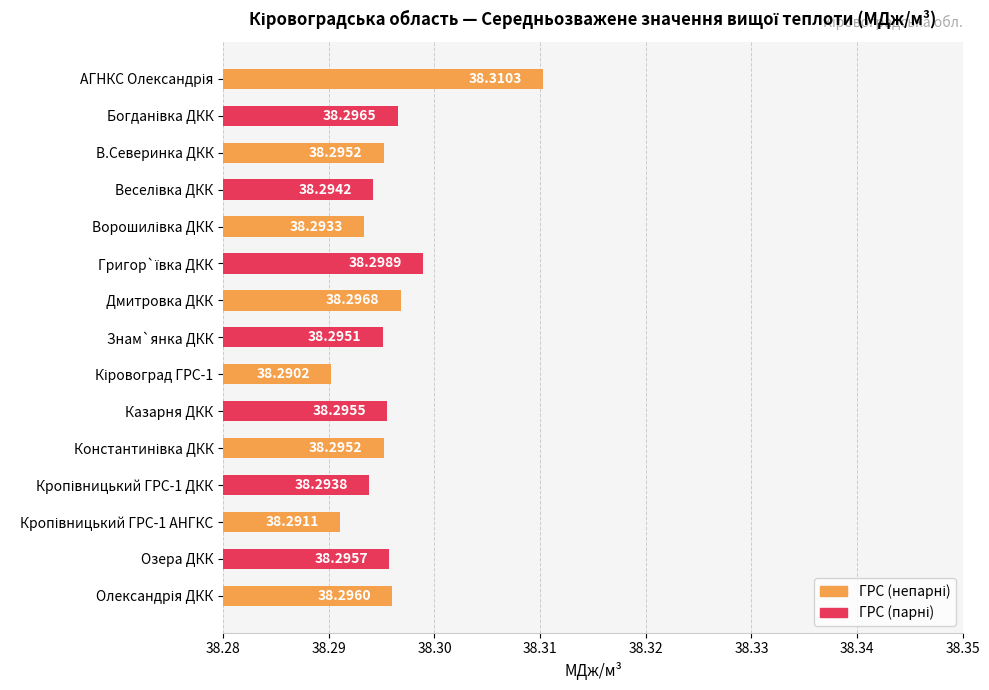

What is the sum of all values?

574.4